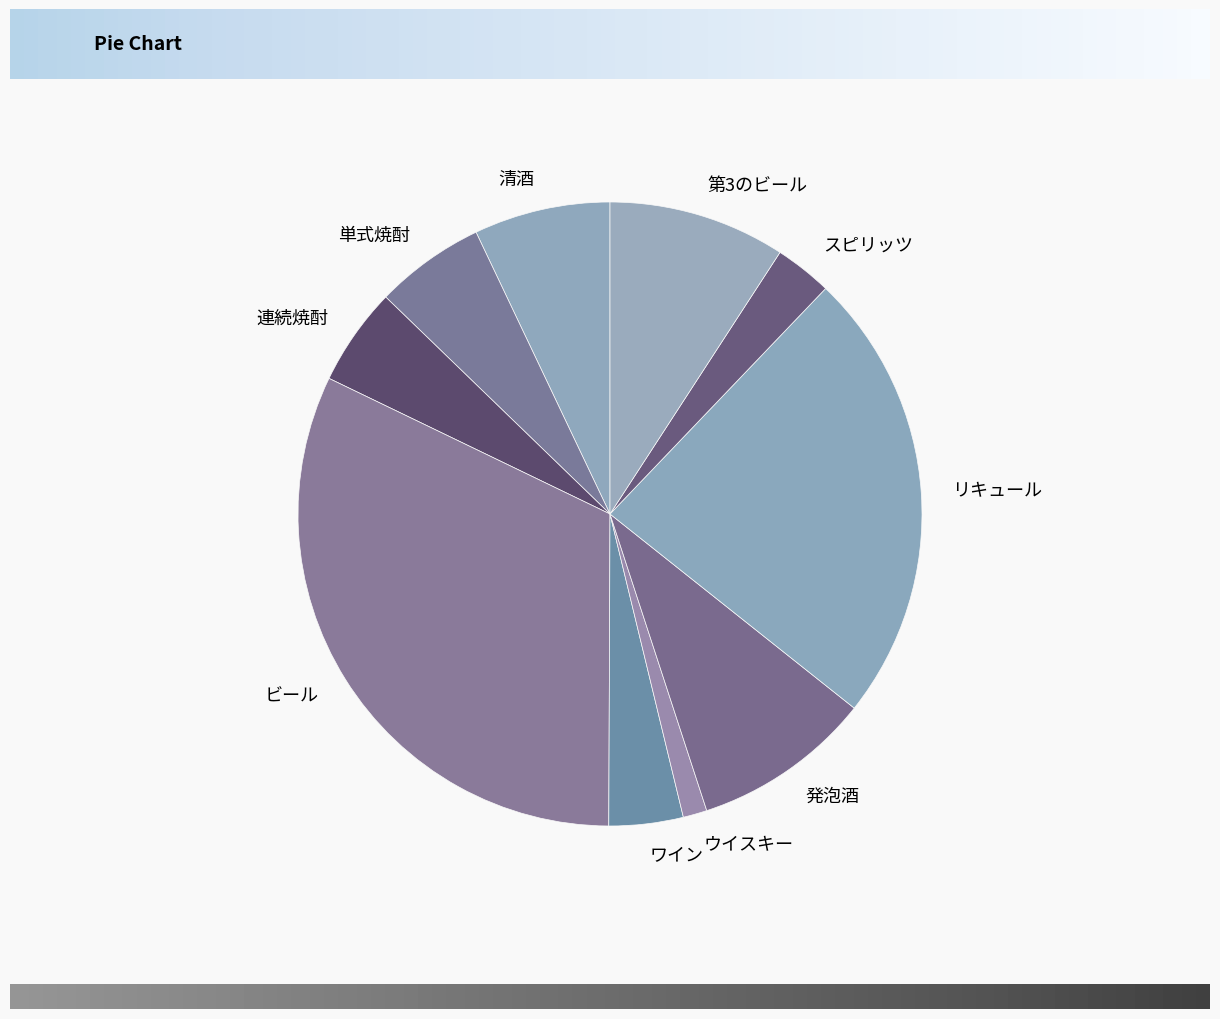

Does any single category account for the majority?

No